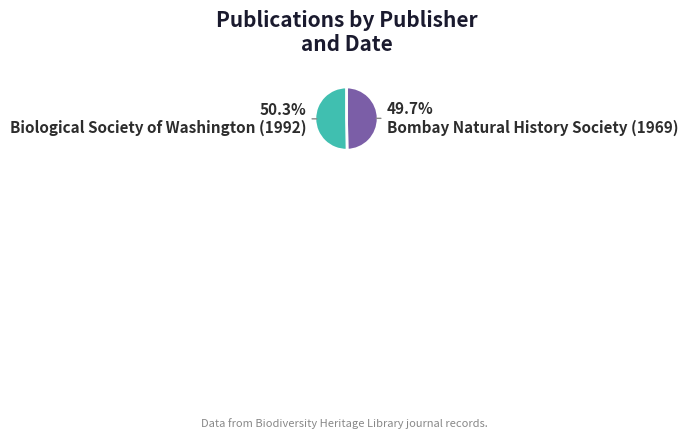

What percentage is the Bombay Natural History Society (1969) slice, to the nearest percent?

50%